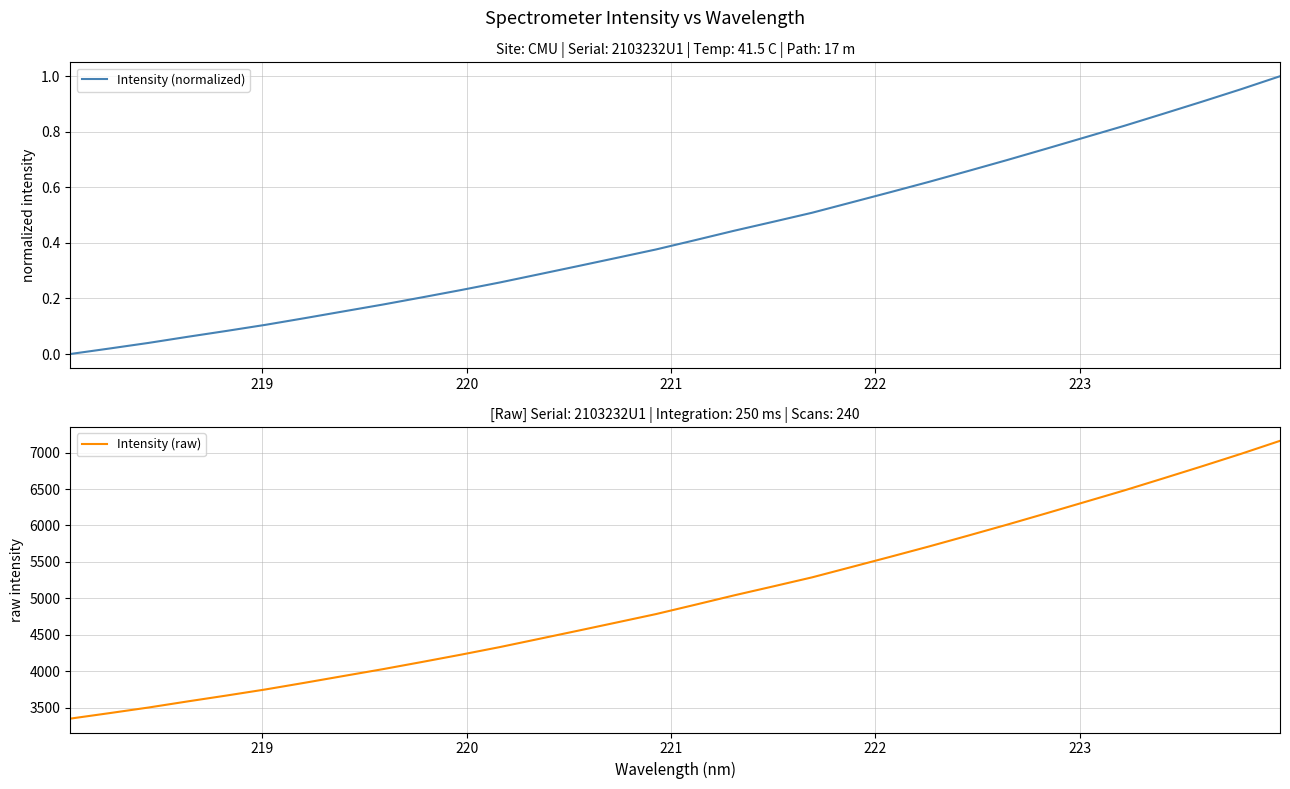

What are all the series names shown in the legend?

Intensity (normalized), Intensity (raw)